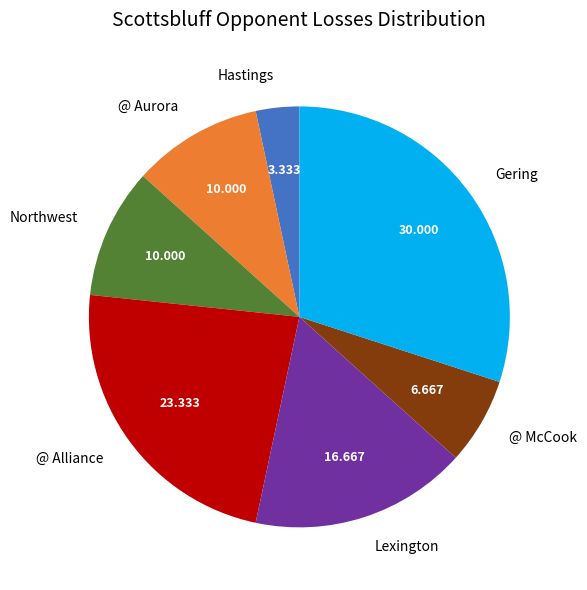

Does any single category account for the majority?

No